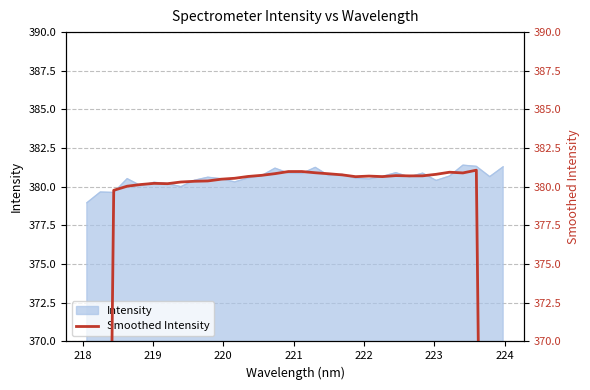

What is the lowest value of the Intensity series?

379.0